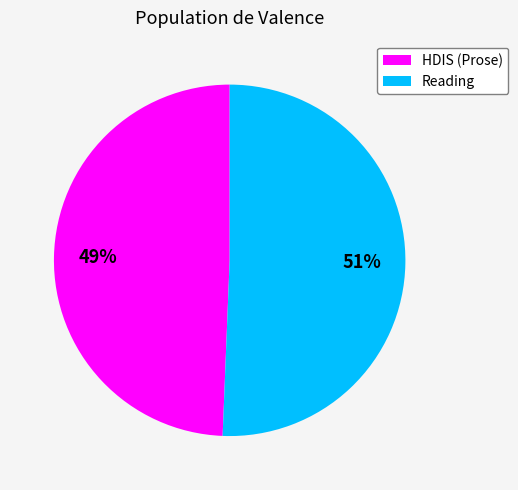

Which category has the biggest portion of the pie?

Reading